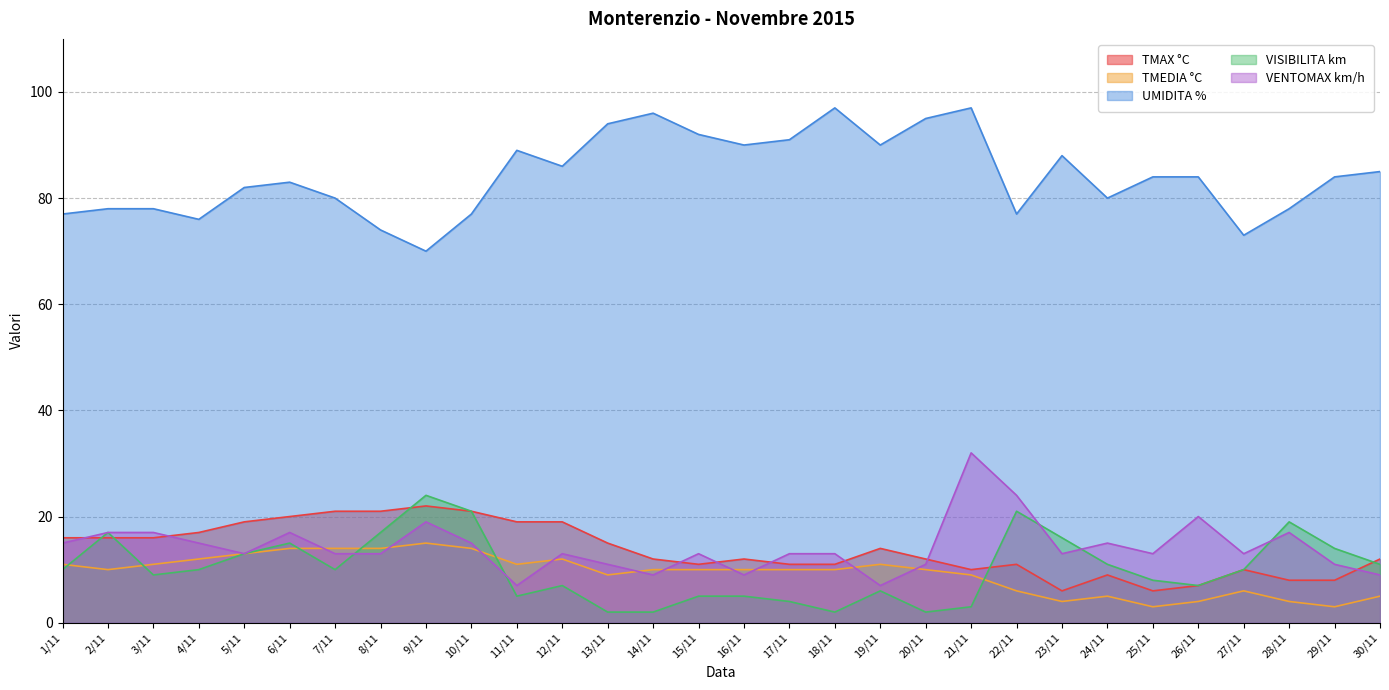

At which category is the sum across all series the highest?

21/11